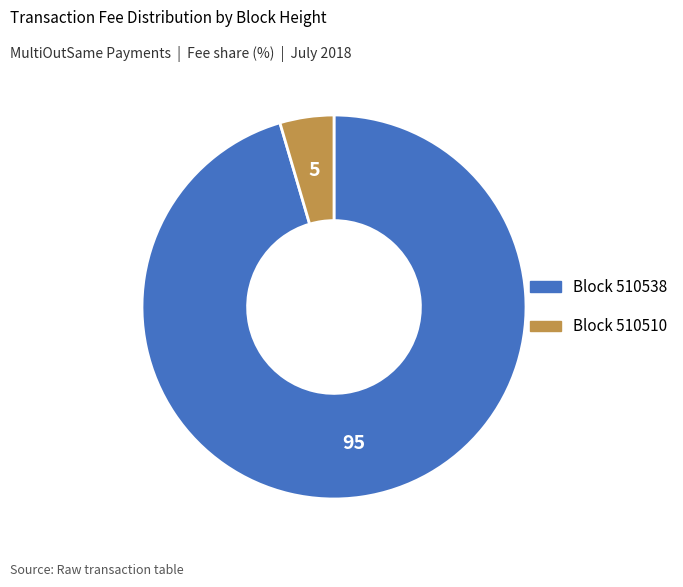

Is there a majority slice in this chart?

Yes